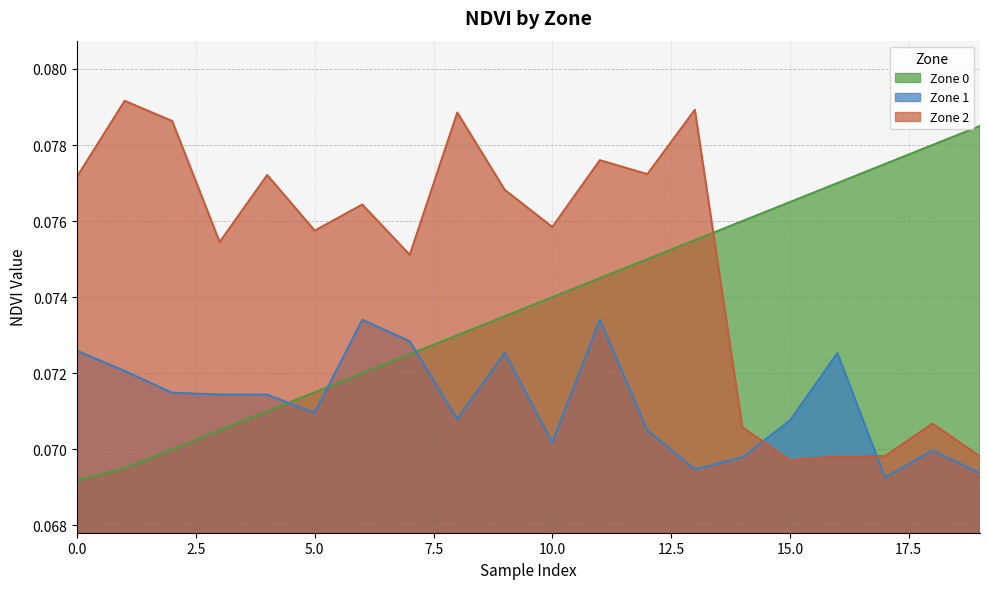

Which category has the highest value across all series?

1